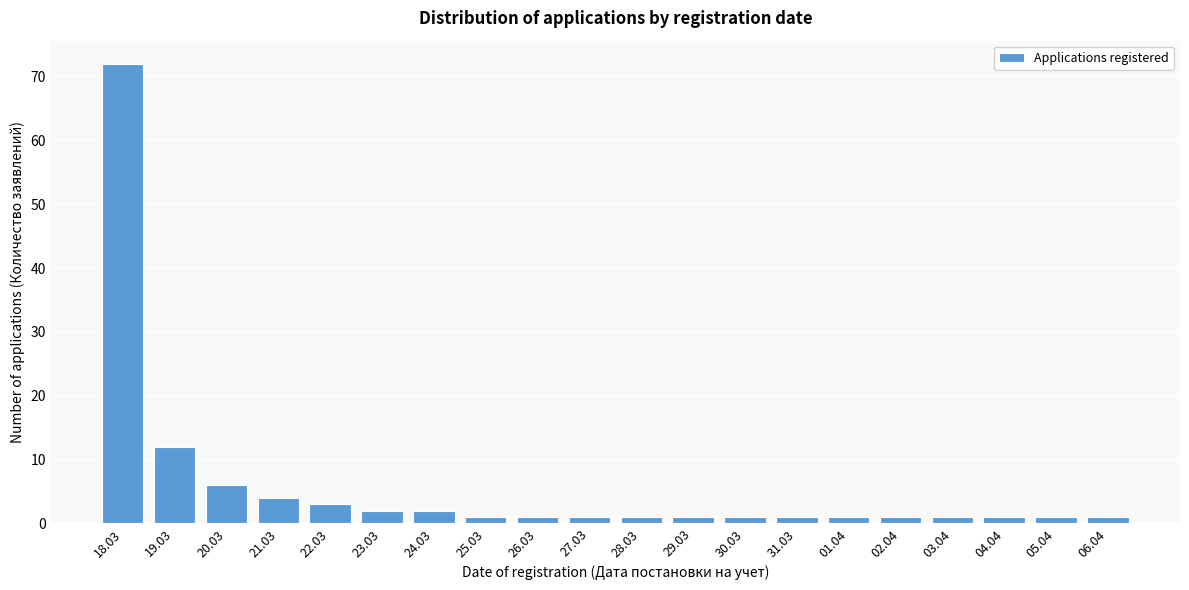

Reading right to left, extract all data points from this chart.

1	1	1	1	1	1	1	1	1	1	1	1	1	2	2	3	4	6	12	72